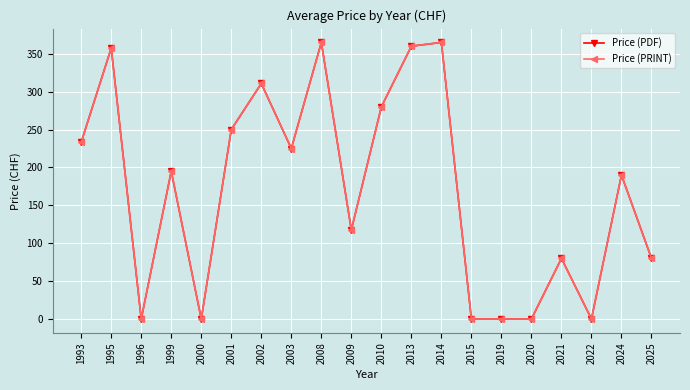

What is the highest value of the Price (PDF) series?

365.0